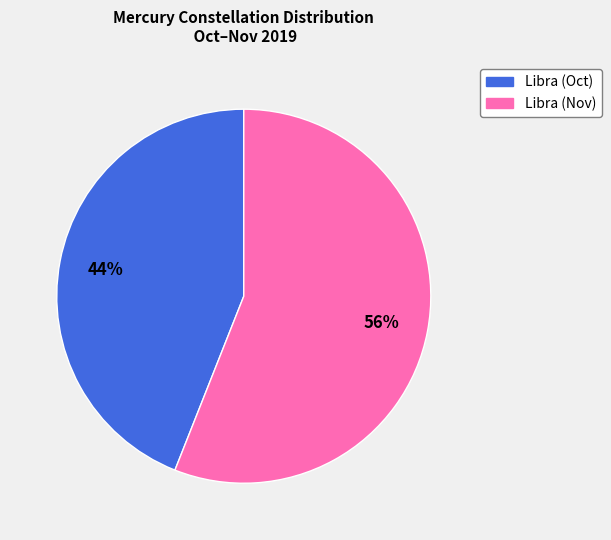

To the nearest percent, what portion does Libra (Nov) represent?

56%